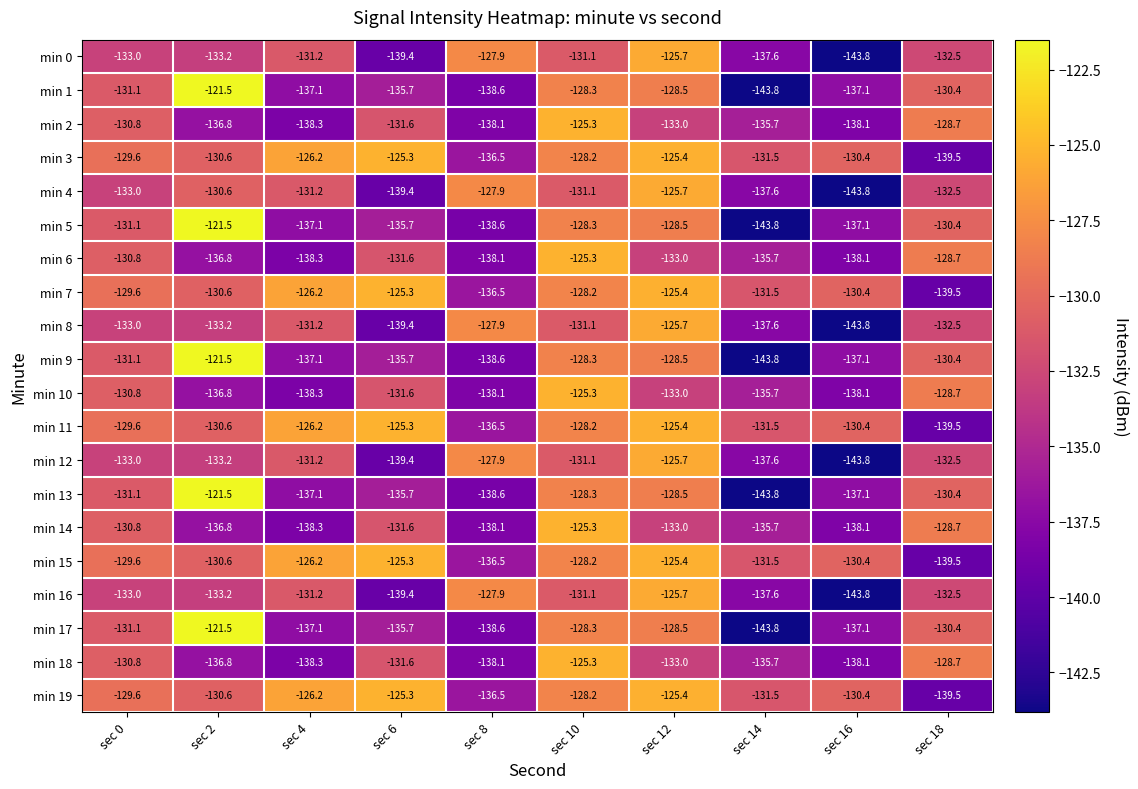

What is the total value across all series at sec 16?

-2747.0